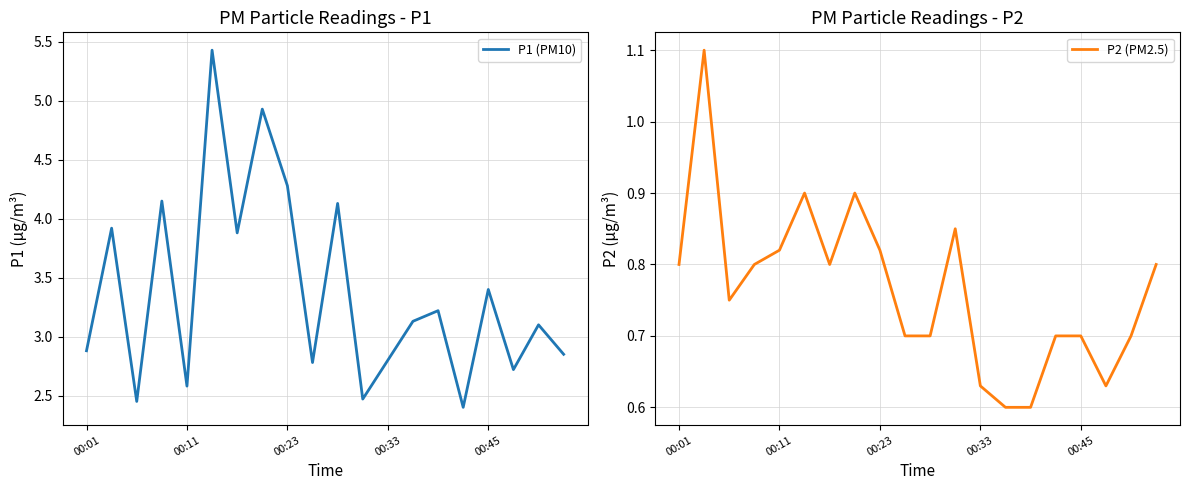

How many data points in P1 (PM10) are less than 3?

9